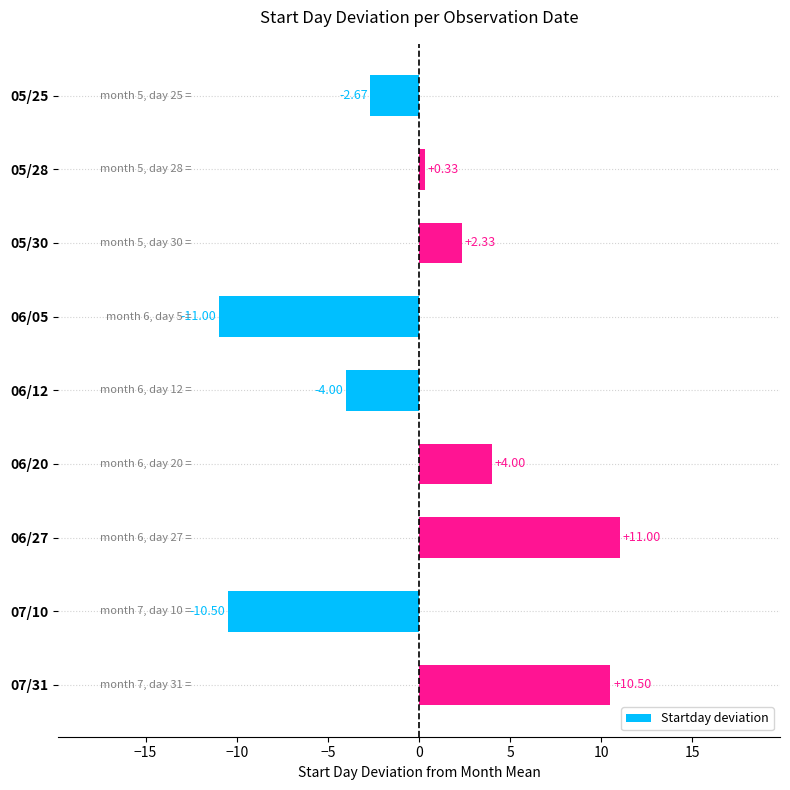

Between 06/12 and 06/20, which is larger?

06/20